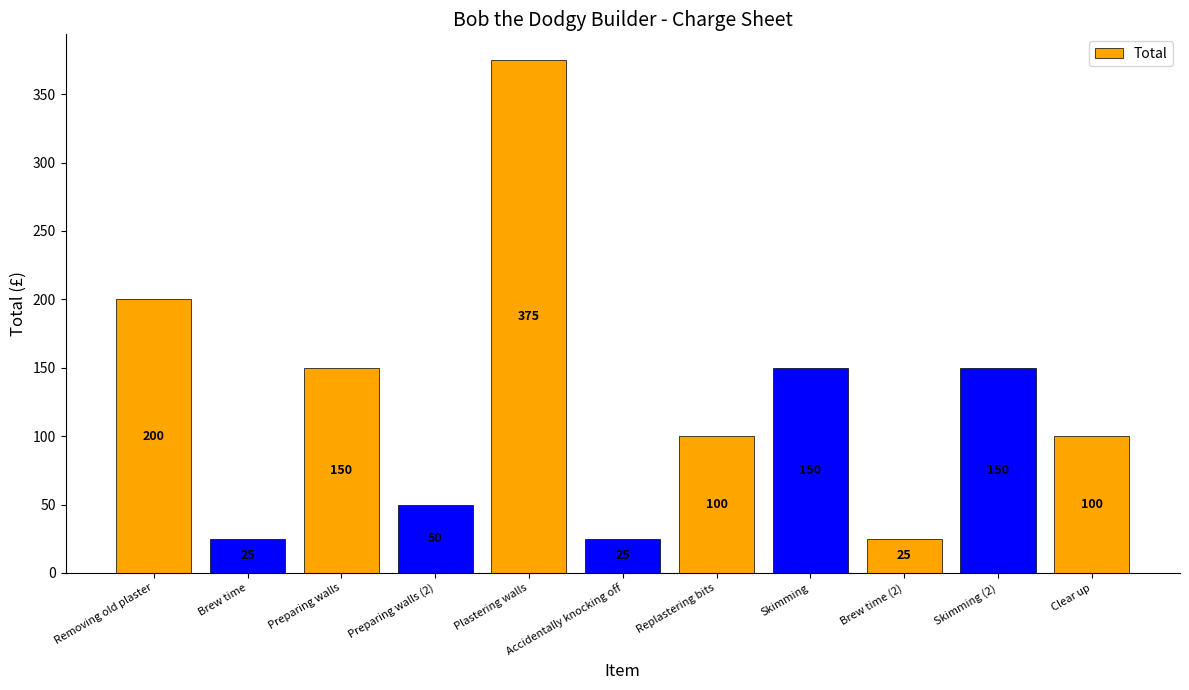

Between Brew time and Skimming (2), which is larger?

Skimming (2)